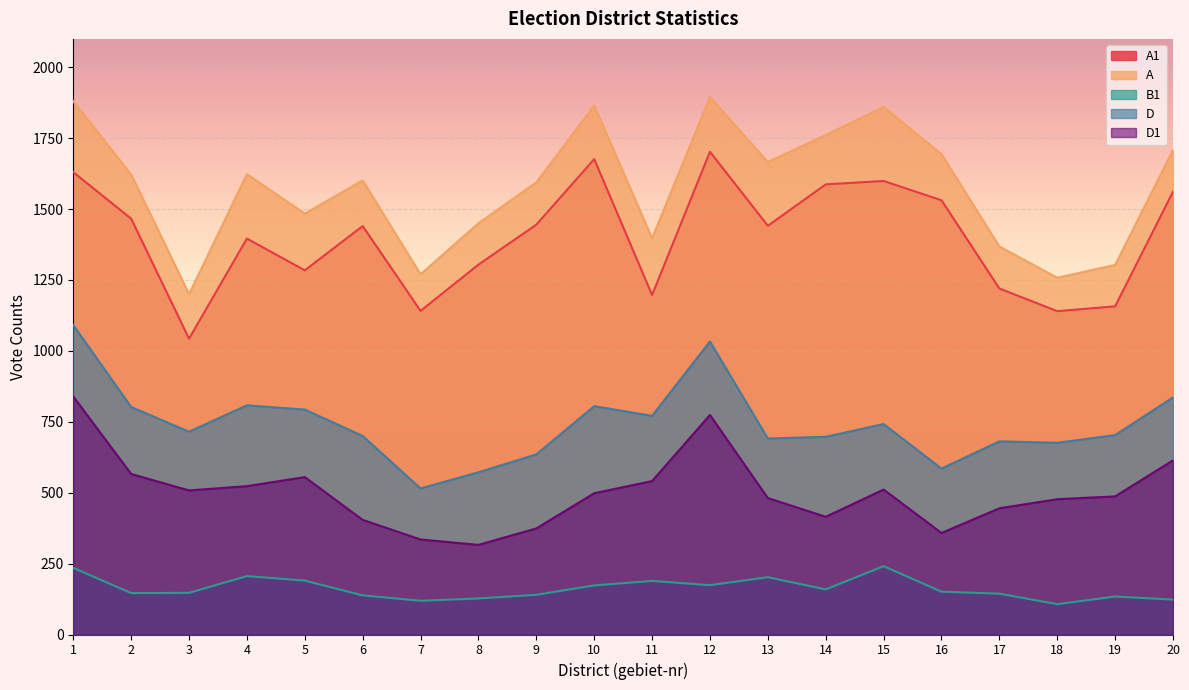

What is the total value across all series at 7?

3380